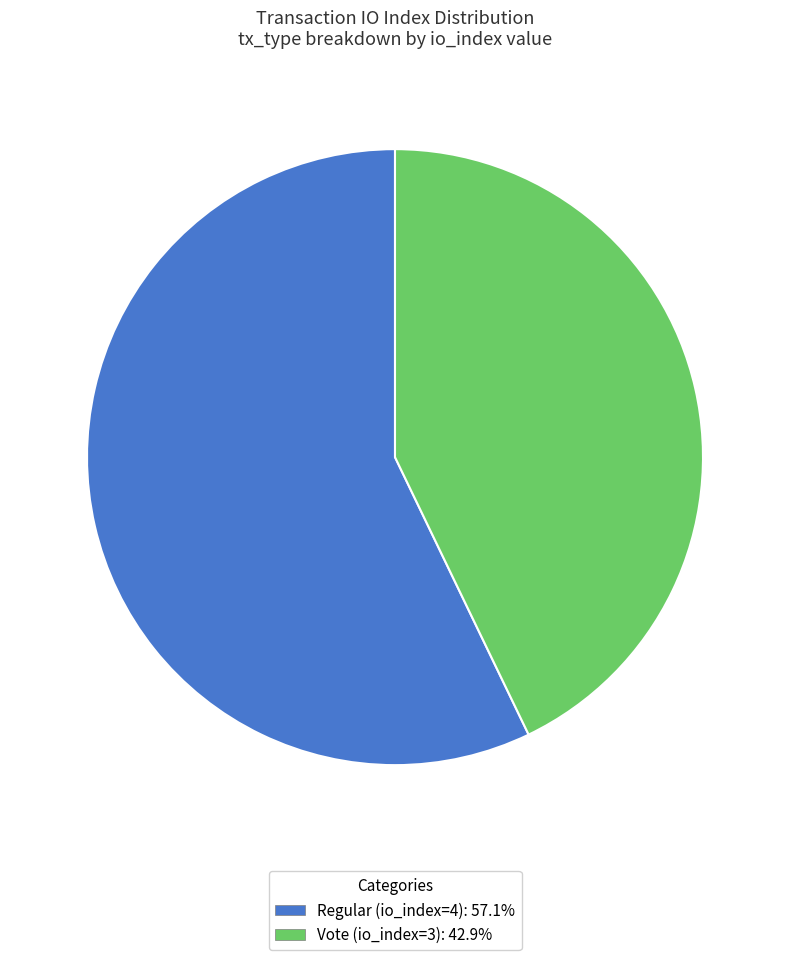

Do Regular (io_index=4) and Vote (io_index=3) together represent more than half of the pie?

Yes